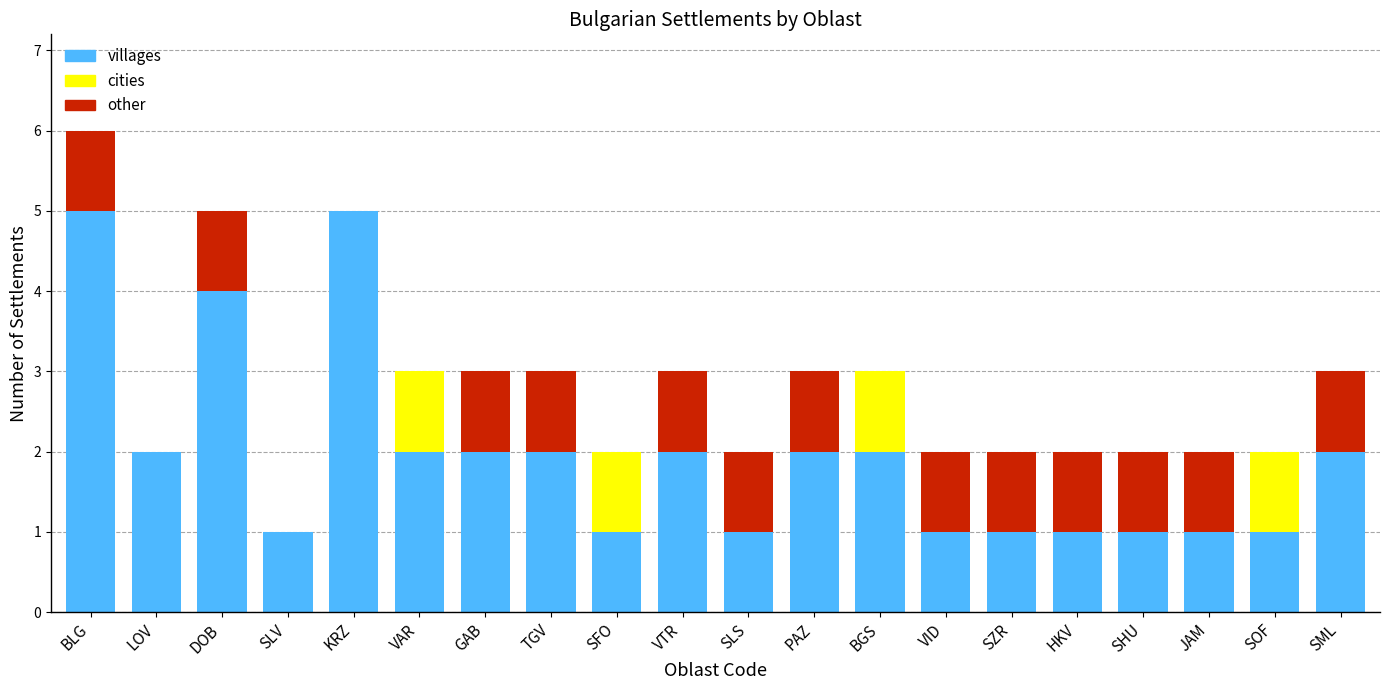

The value of villages at DOB is 4. True or false?

True